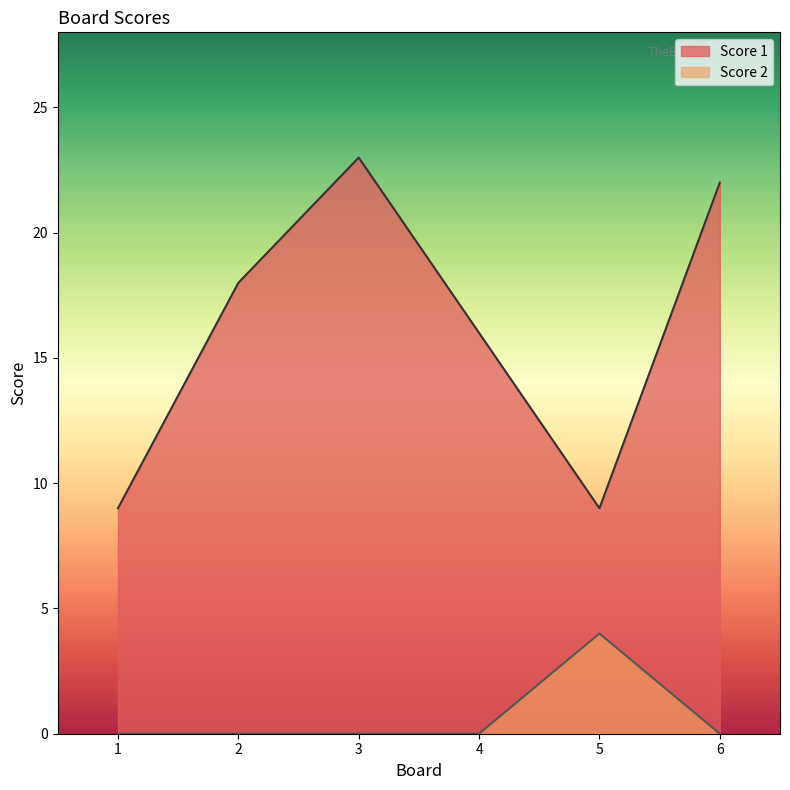

At 6, list the series in order from largest to smallest.

Score 1, Score 2